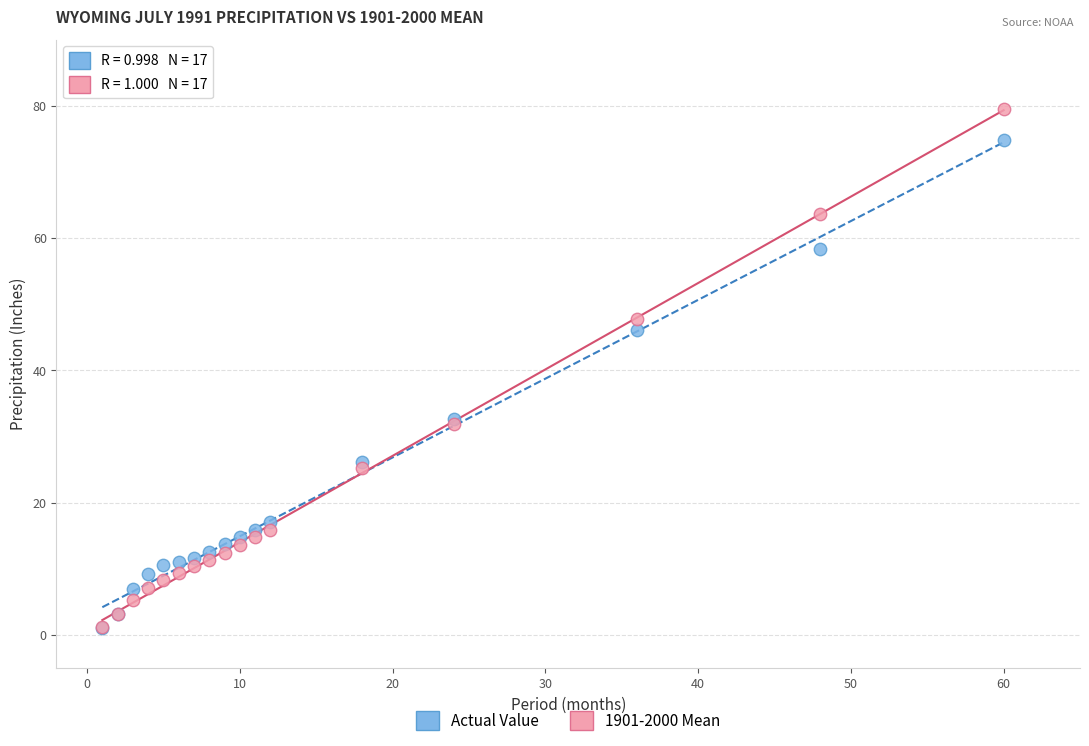

Across all series, what Y value is closest to 40?

46.1